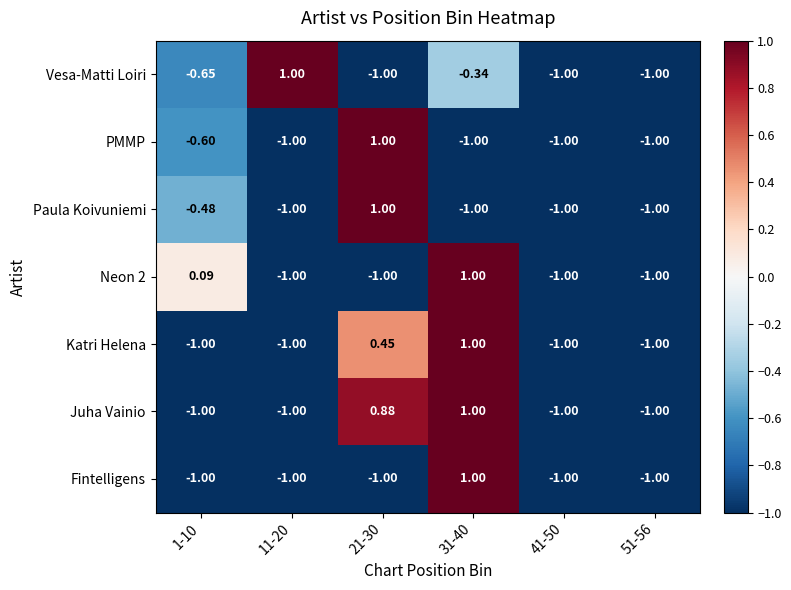

Which series changed the most between 11-20 and 41-50?

Vesa-Matti Loiri